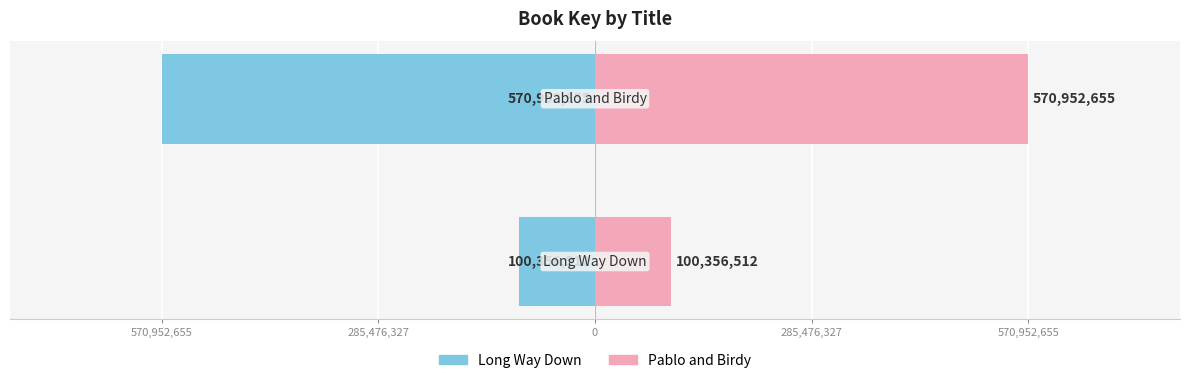

Count the number of categories in the chart.

2